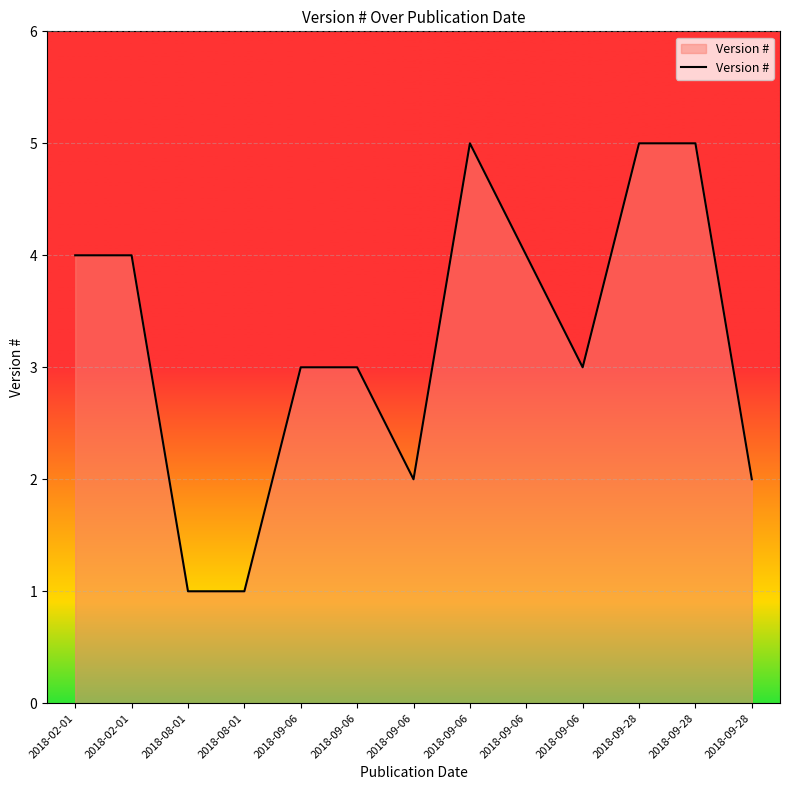

What is the value of the 2nd point from the left?

4